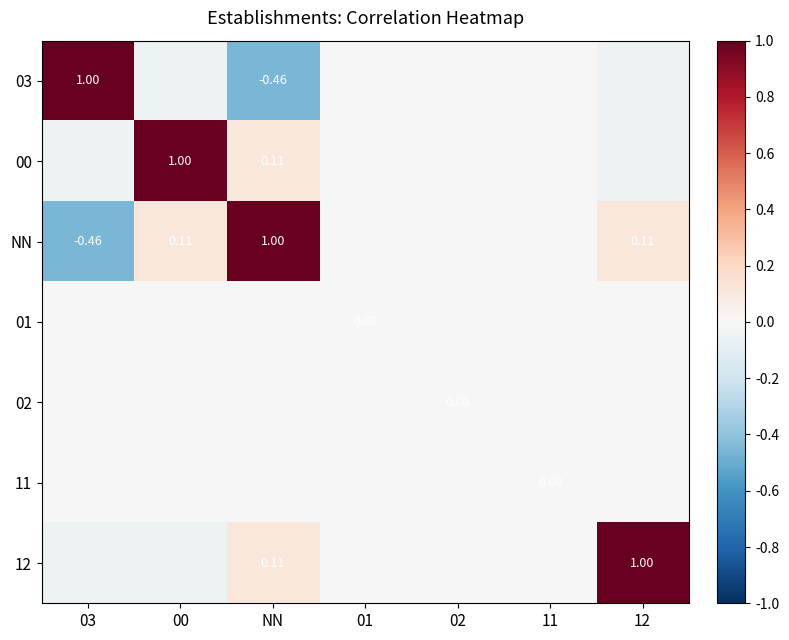

At which label is 11 closest to 0?

03